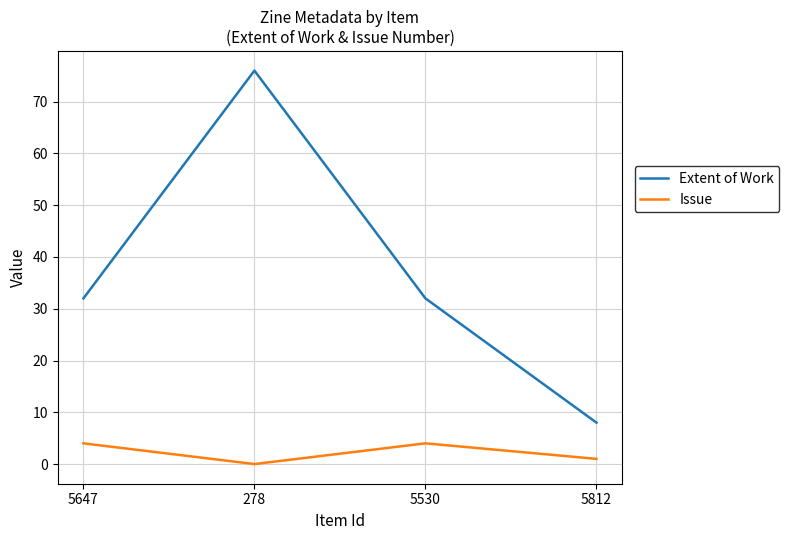

True or false: Extent of Work has more than 2 interior local peaks.

False